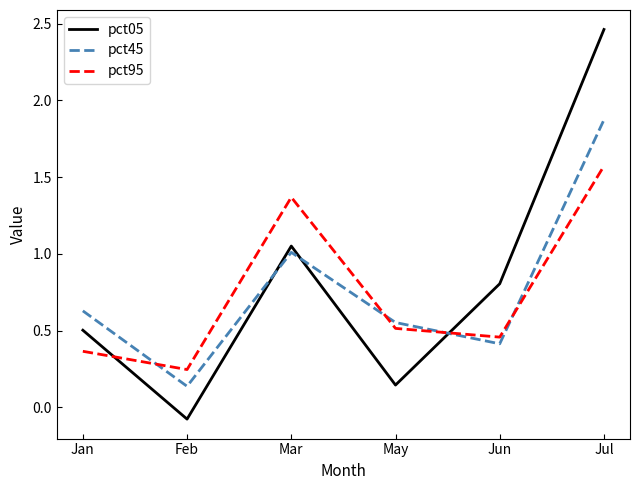

Which series has the widest spread of values?

pct05